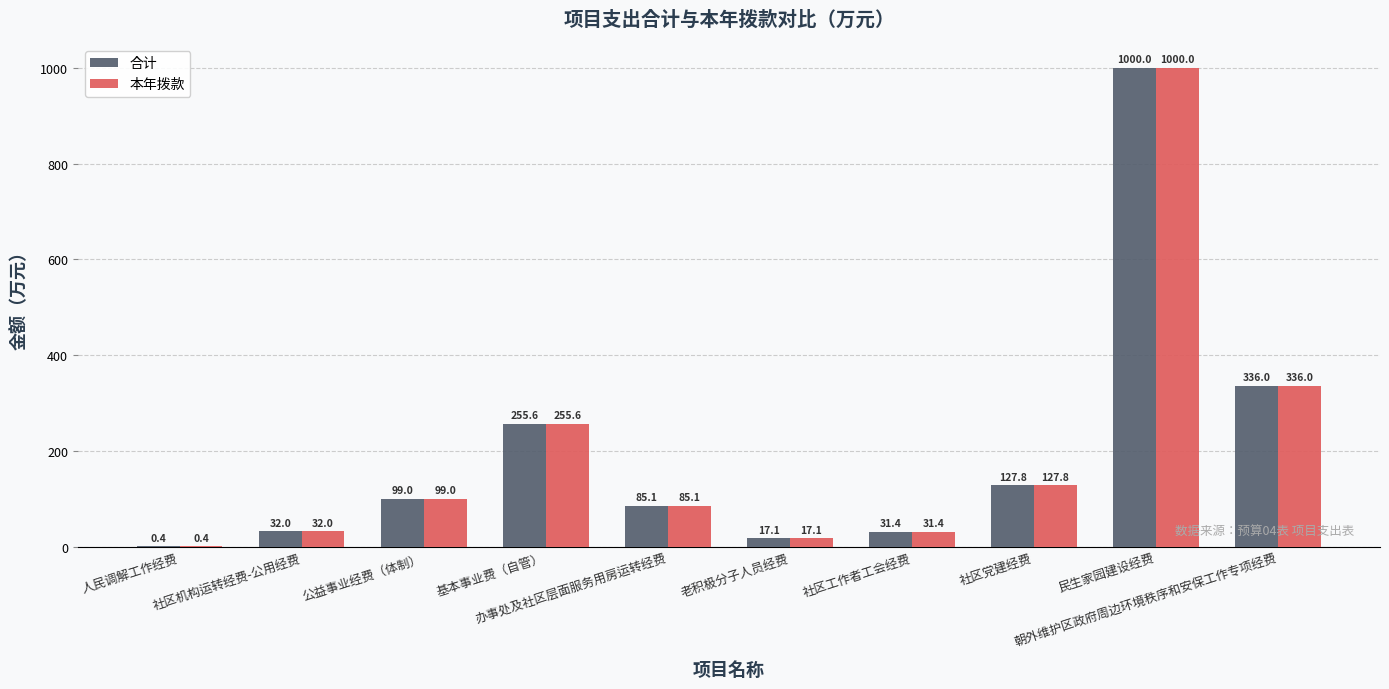

Reading left to right, transcribe all the data shown in this chart.

合计: 0.4	32.0	99.0	255.6	85.1	17.1	31.4	127.8	1000.0	336.0
本年拨款: 0.4	32.0	99.0	255.6	85.1	17.1	31.4	127.8	1000.0	336.0